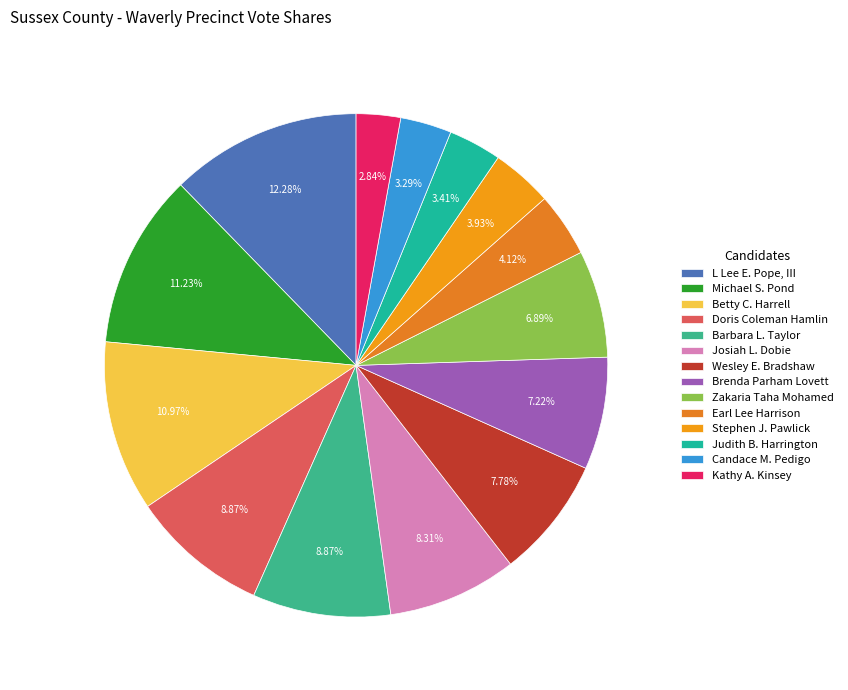

Count the number of slices in the pie.

14